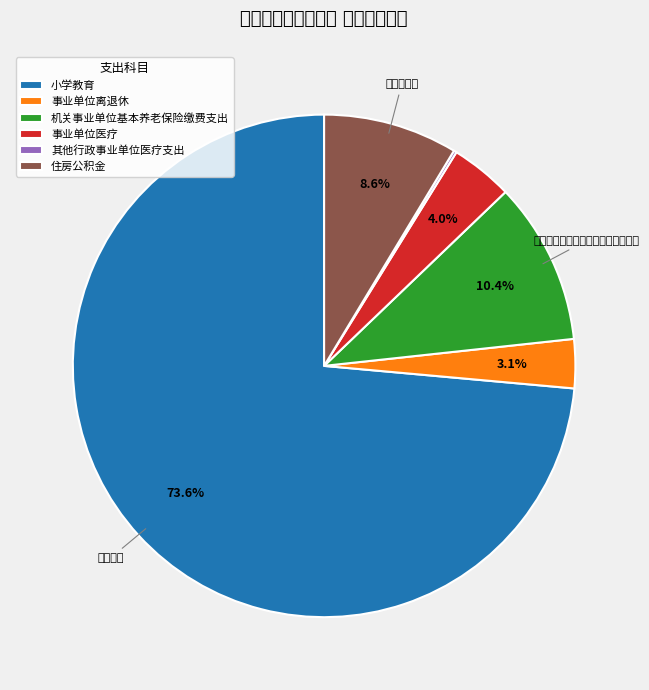

How much of the chart is everything except 住房公积金?

91.4%